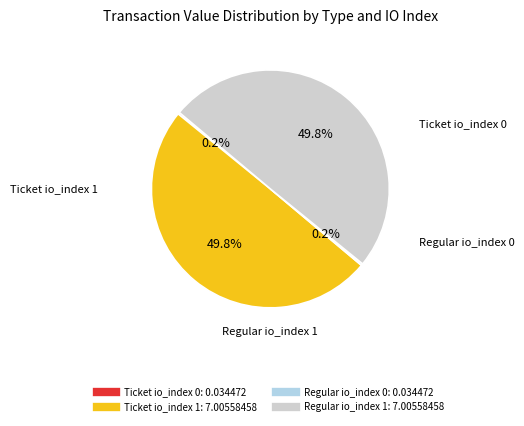

What portion of the pie excludes Ticket io_index 1?

50.2%